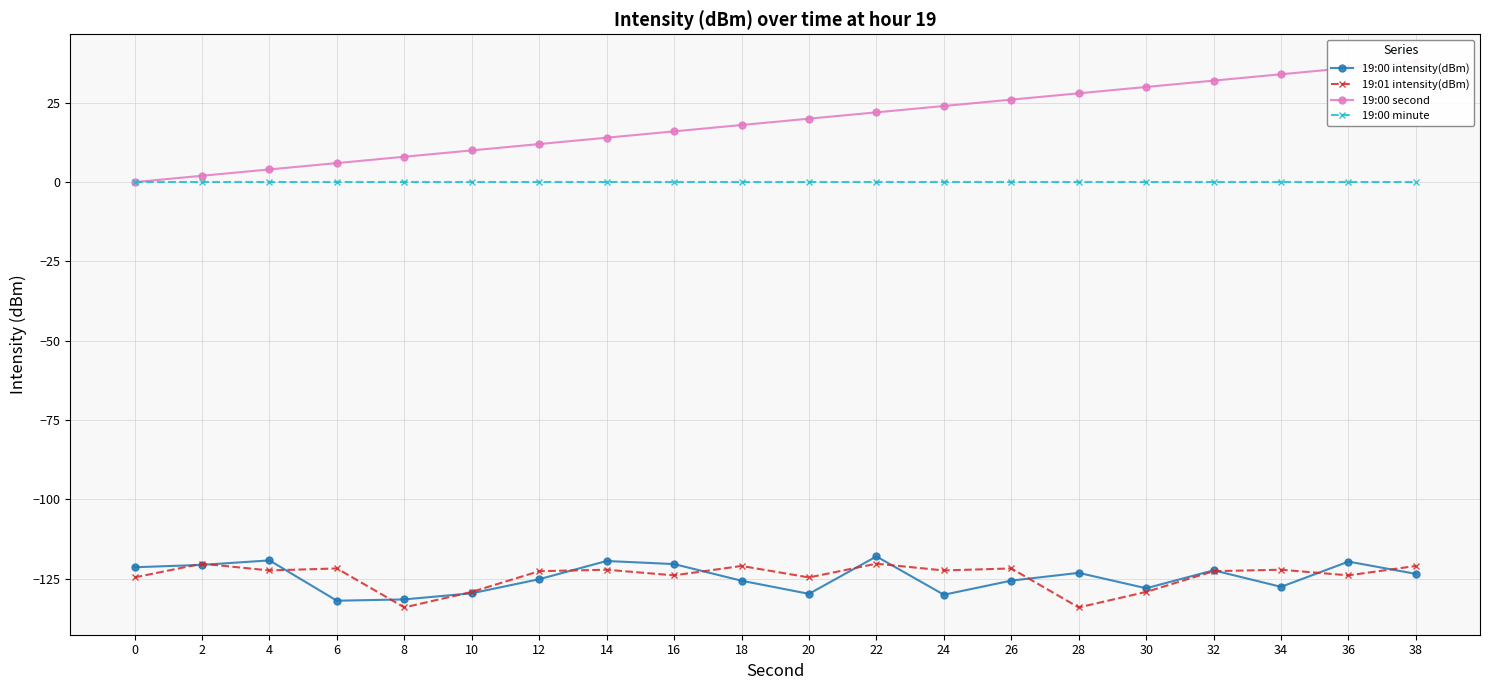

True or false: 19:00 intensity(dBm) and 19:00 second intersect in this chart.

False